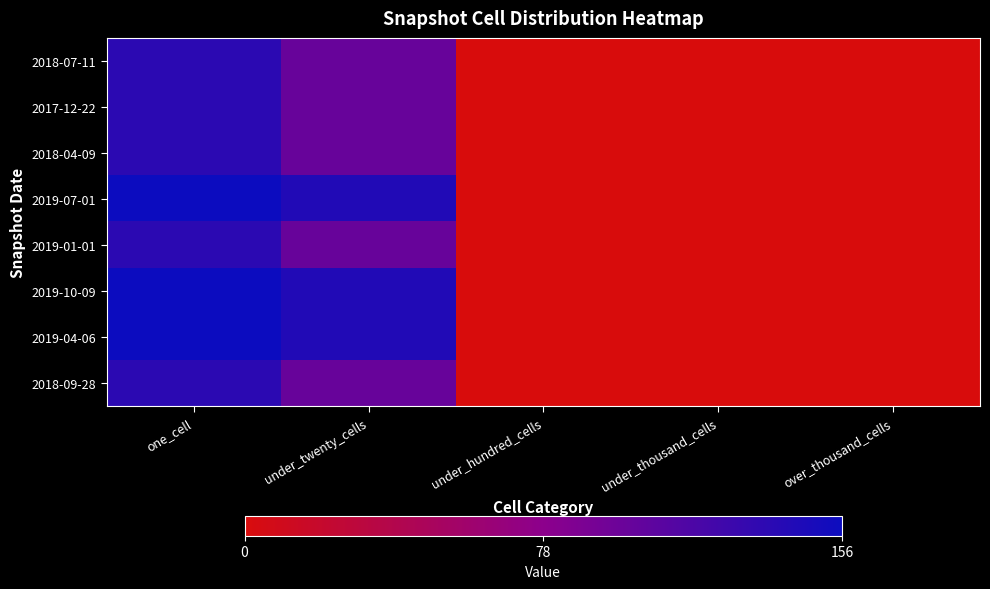

Reading left to right, transcribe all the data shown in this chart.

2018-07-11: one_cell=137	under_twenty_cells=100	under_hundred_cells=0	under_thousand_cells=0	over_thousand_cells=0
2017-12-22: one_cell=137	under_twenty_cells=100	under_hundred_cells=0	under_thousand_cells=0	over_thousand_cells=0
2018-04-09: one_cell=137	under_twenty_cells=100	under_hundred_cells=0	under_thousand_cells=0	over_thousand_cells=0
2019-07-01: one_cell=156	under_twenty_cells=143	under_hundred_cells=0	under_thousand_cells=0	over_thousand_cells=0
2019-01-01: one_cell=137	under_twenty_cells=100	under_hundred_cells=0	under_thousand_cells=0	over_thousand_cells=0
2019-10-09: one_cell=156	under_twenty_cells=143	under_hundred_cells=0	under_thousand_cells=0	over_thousand_cells=0
2019-04-06: one_cell=156	under_twenty_cells=143	under_hundred_cells=0	under_thousand_cells=0	over_thousand_cells=0
2018-09-28: one_cell=137	under_twenty_cells=100	under_hundred_cells=0	under_thousand_cells=0	over_thousand_cells=0